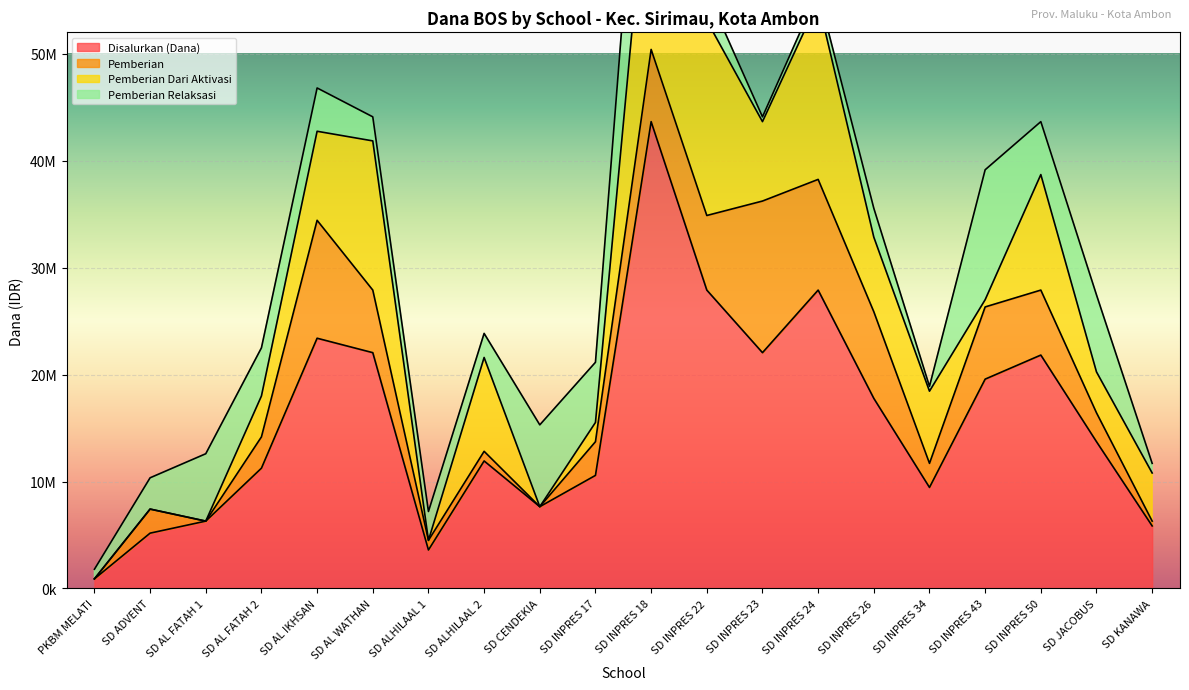

What is the sum of the Pemberian values at SD INPRES 18 and PKBM MELATI?

6750000